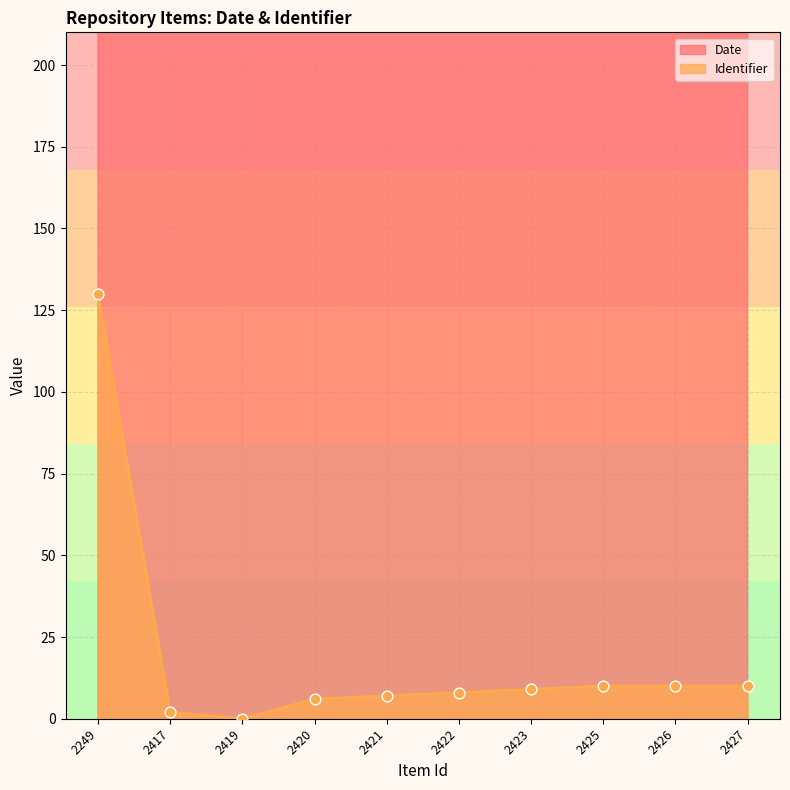

At which category is the sum across all series the highest?

2249